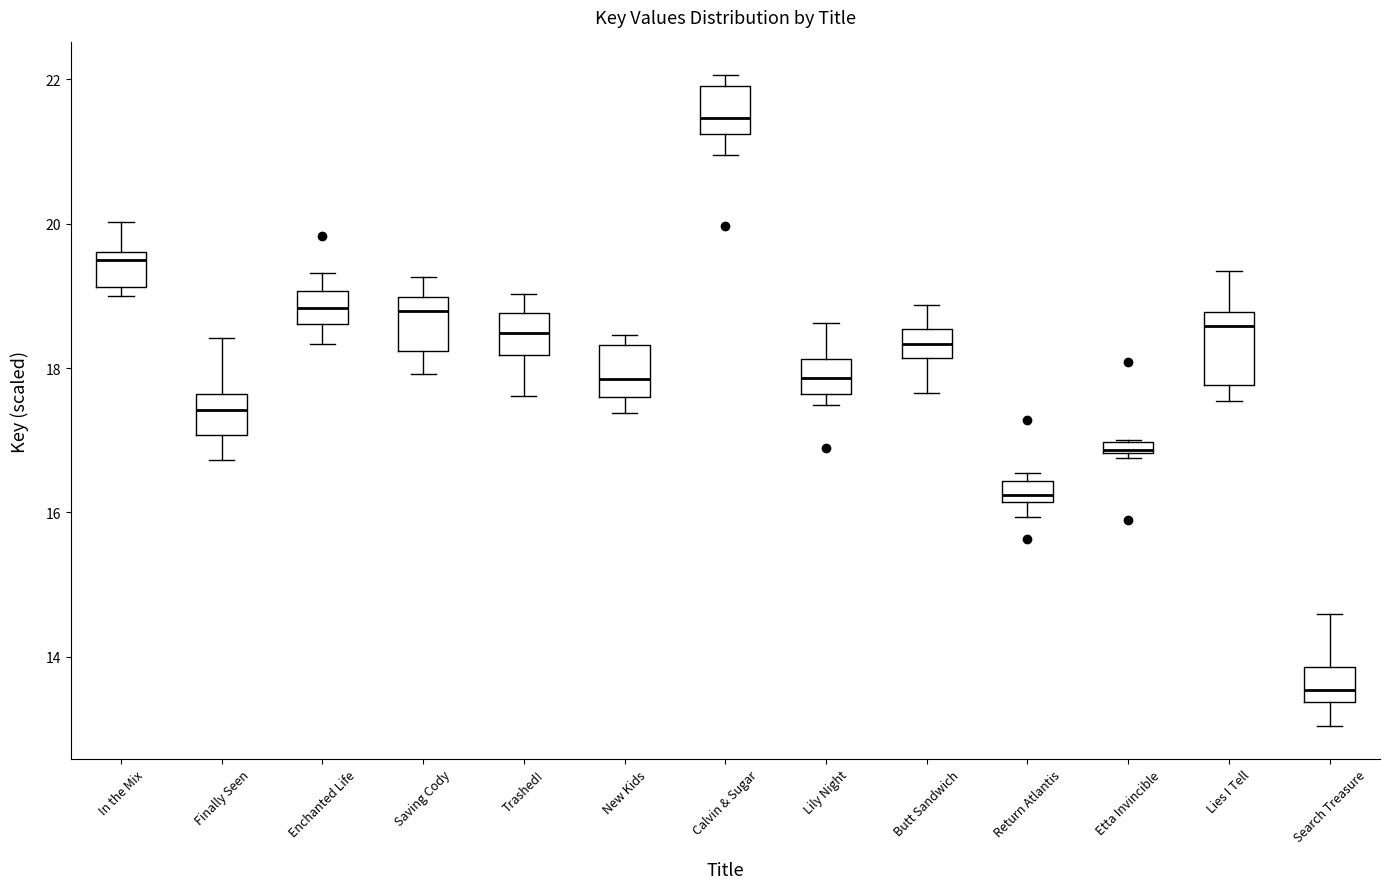

Which box has the highest median line?

Calvin & Sugar